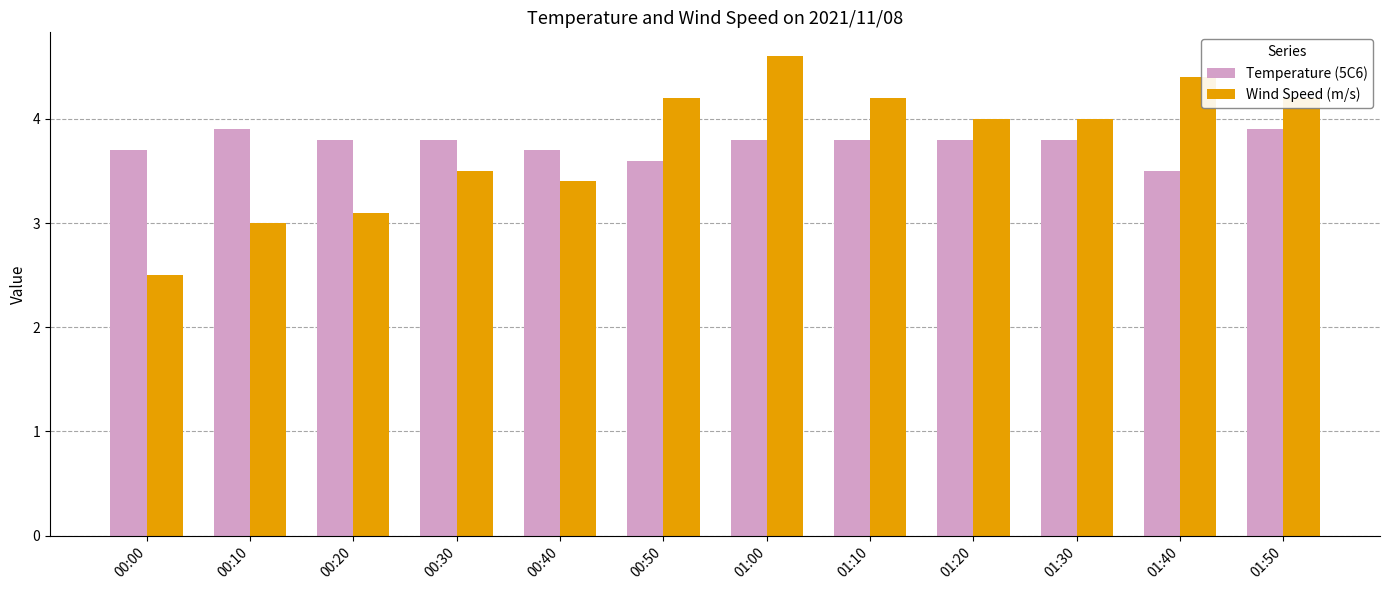

Which series has the largest range (max minus min)?

Wind Speed (m/s)